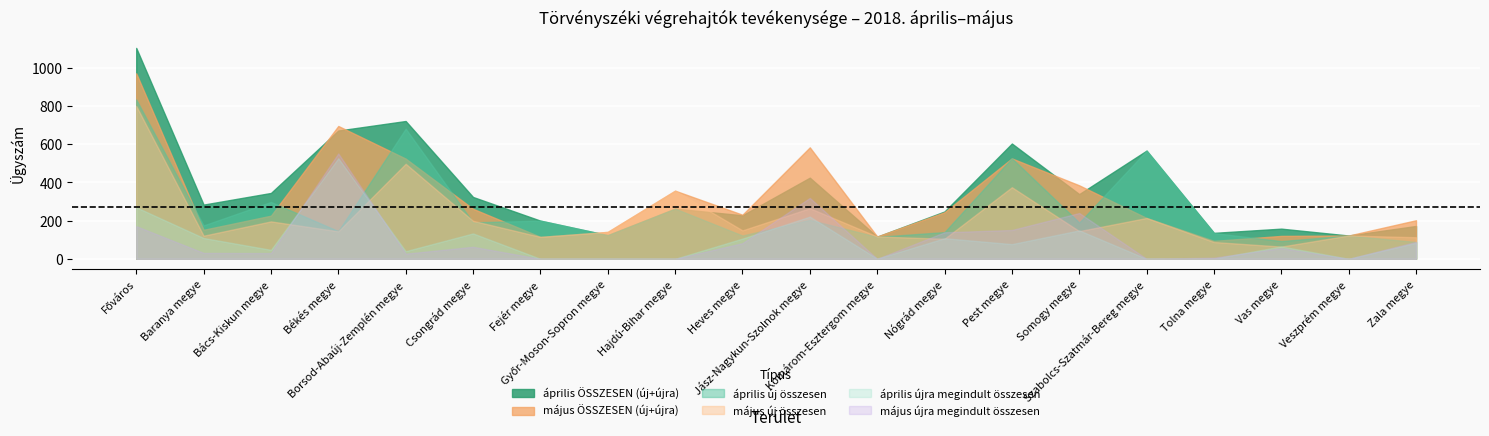

At which label is április ÖSSZESEN (új+újra) closest to 610?

Pest megye